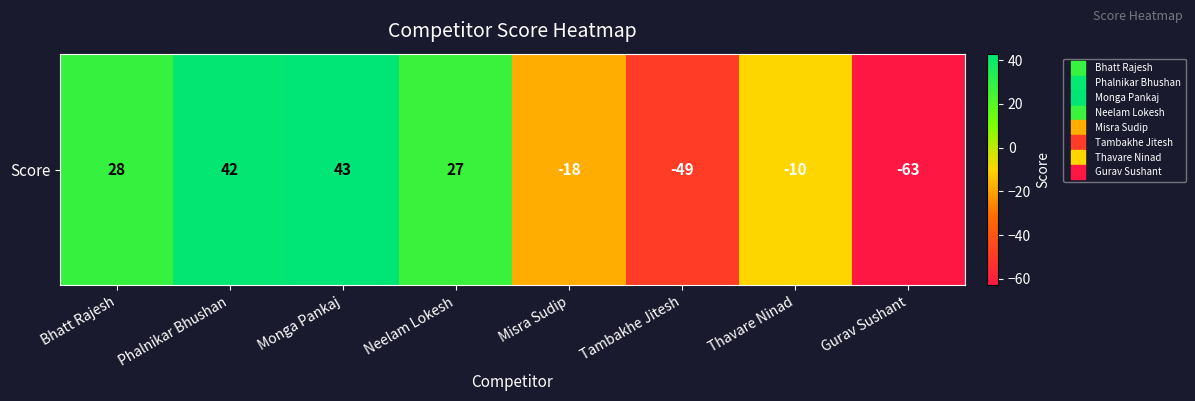

Rank the categories by value from highest to lowest.

Monga Pankaj, Phalnikar Bhushan, Bhatt Rajesh, Neelam Lokesh, Thavare Ninad, Misra Sudip, Tambakhe Jitesh, Gurav Sushant